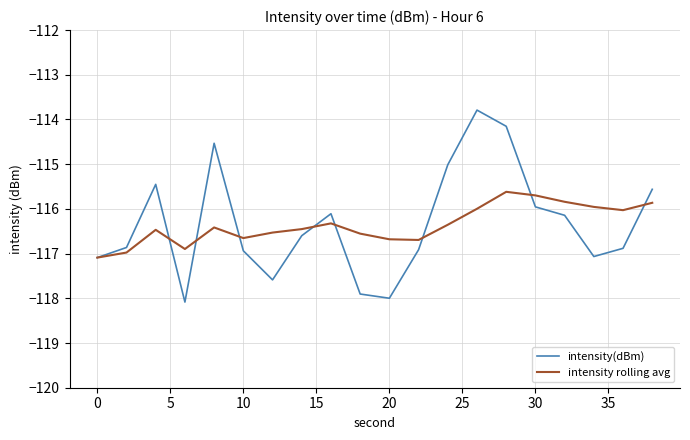

Is this an area chart (filled region under the line)?

No